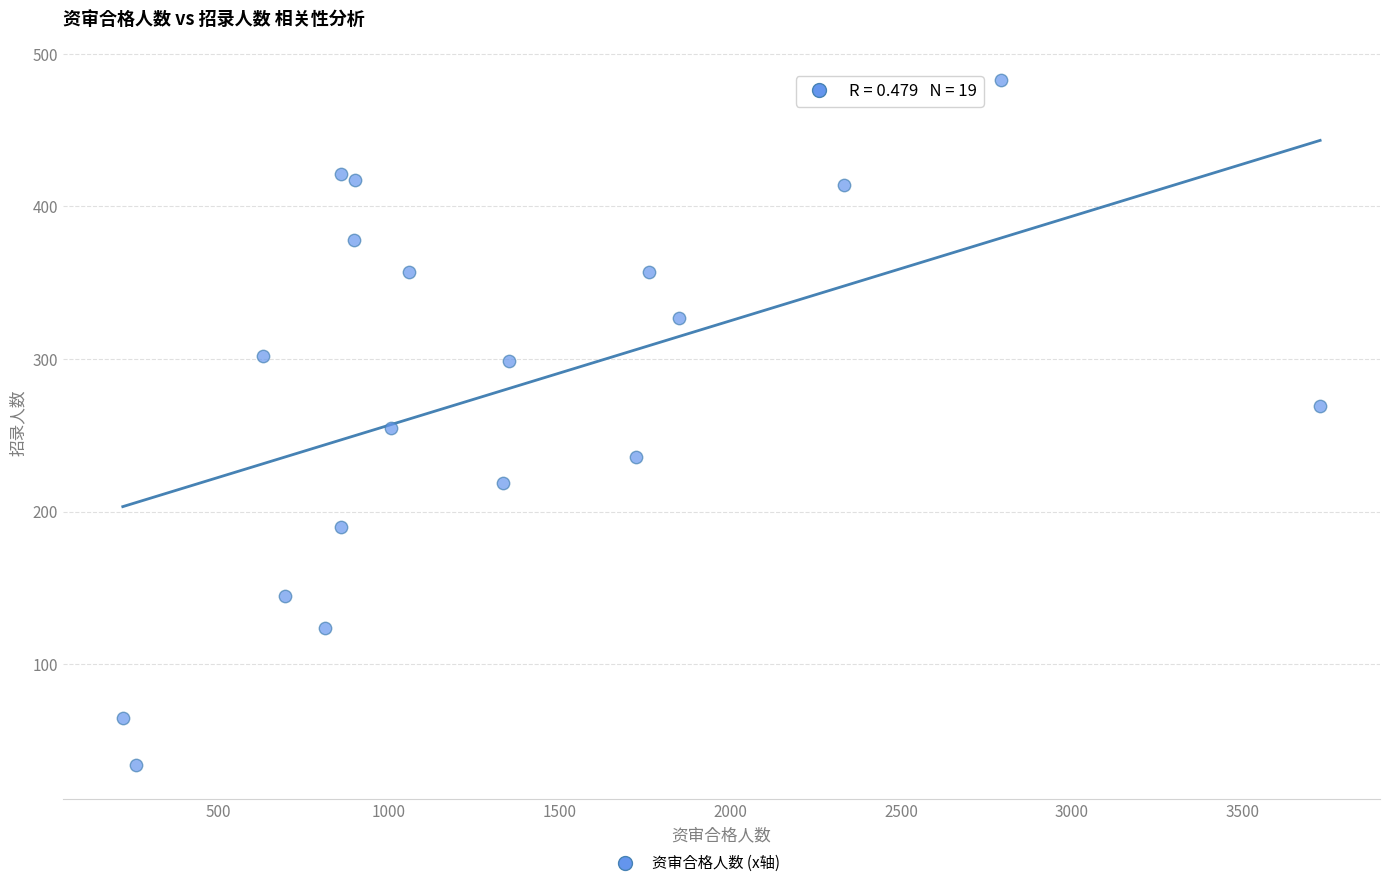

What is the range of Y values (max minus min)?

449